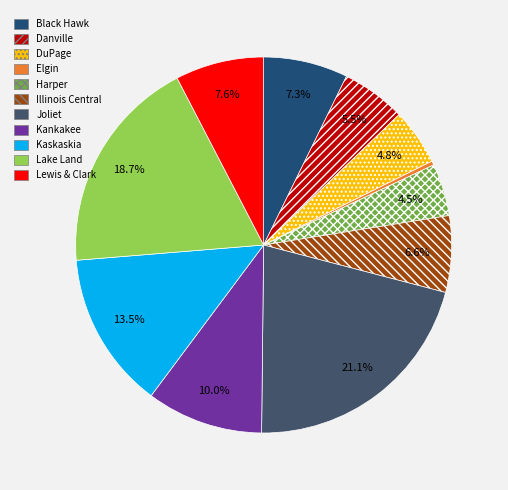

Between Danville and Kankakee, which is larger?

Kankakee